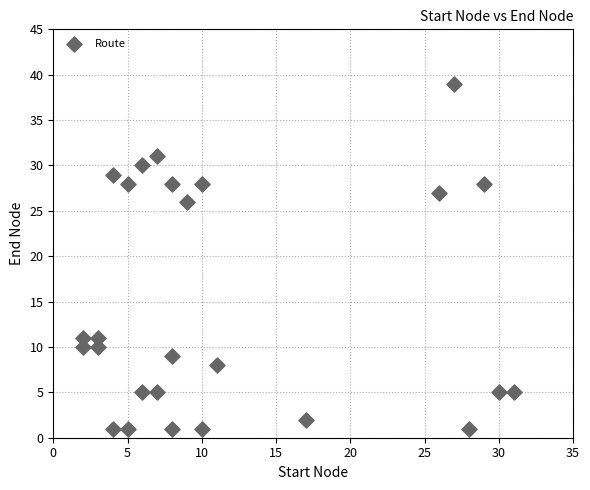

What is the range of Y values (max minus min)?

38